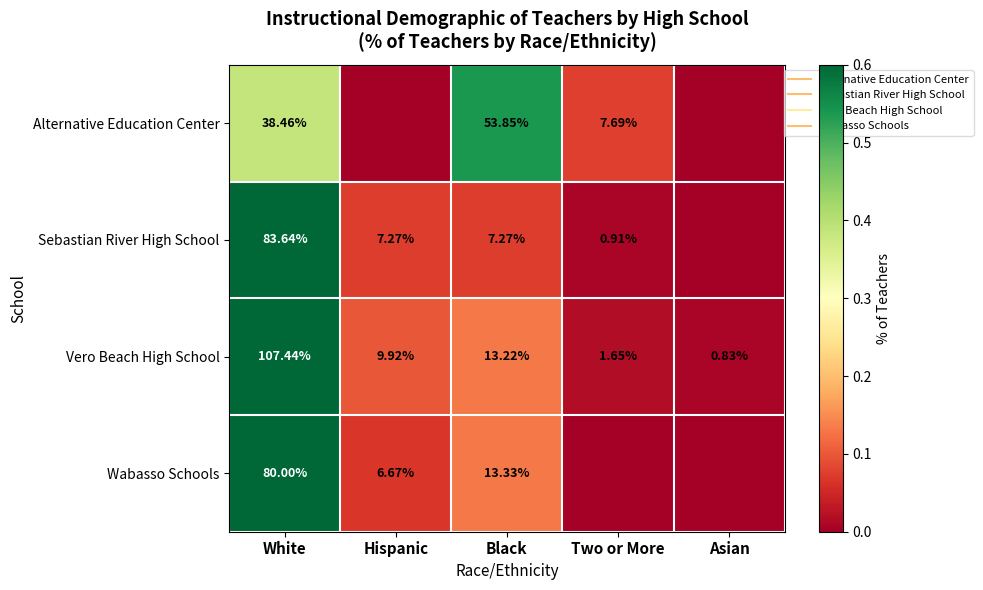

Which series has the largest total across all categories?

Vero Beach High School